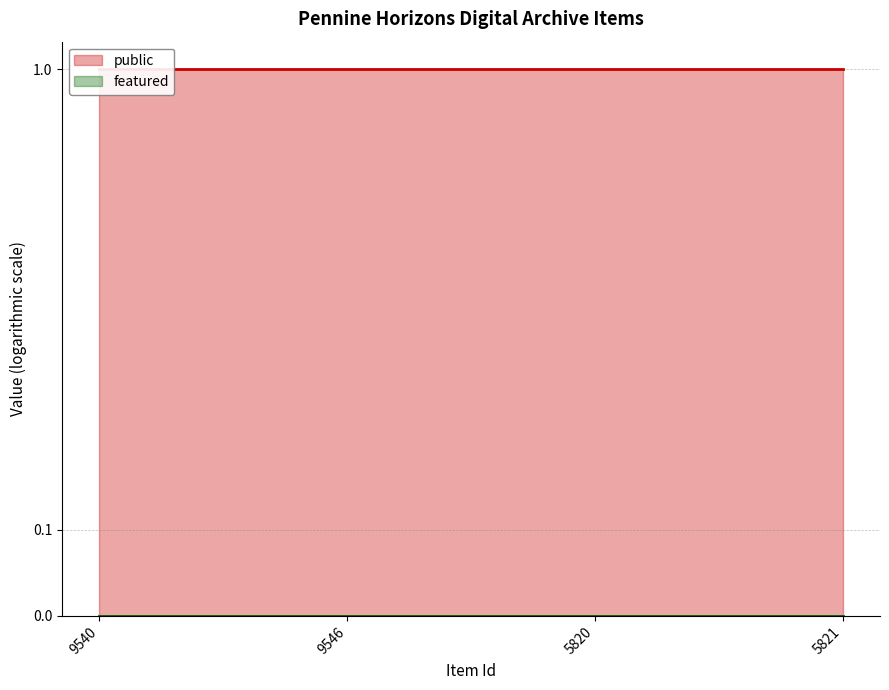

Count the number of data series in this chart.

2